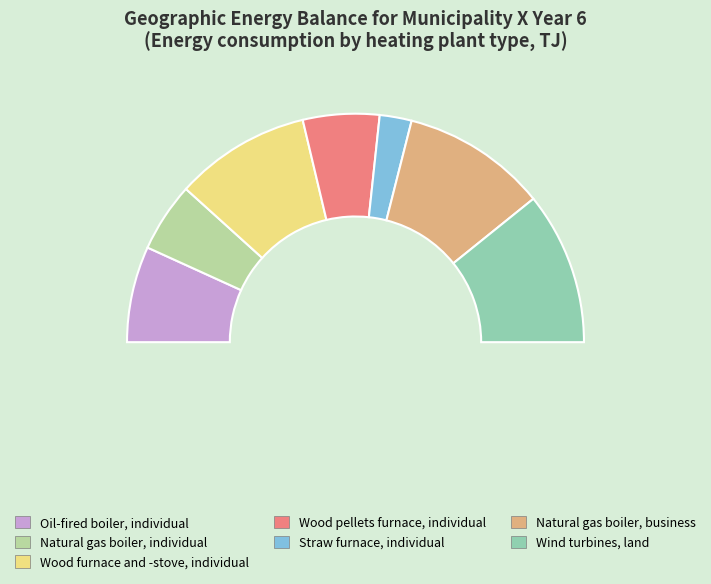

To the nearest percent, what percentage of the pie is Wind turbines, land?

22%